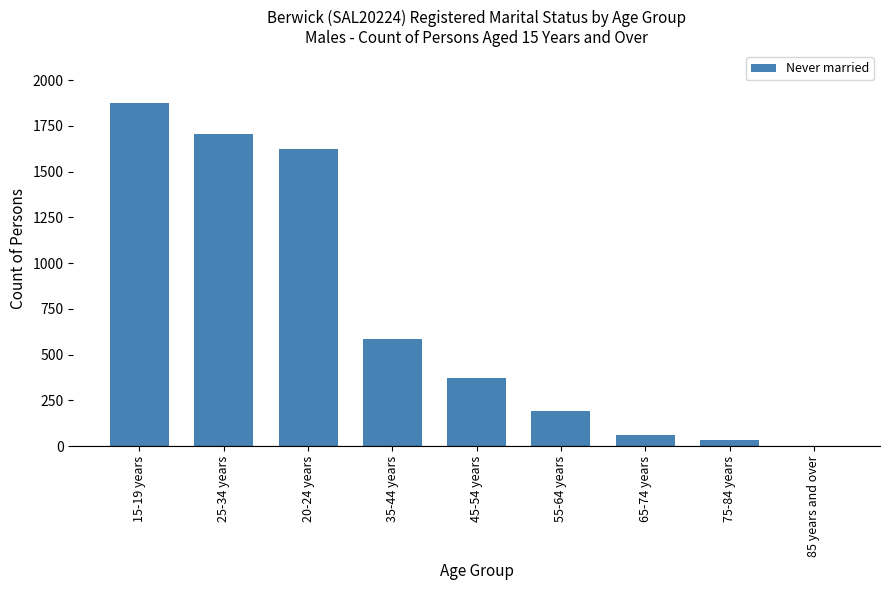

What is the greatest value displayed?

1877